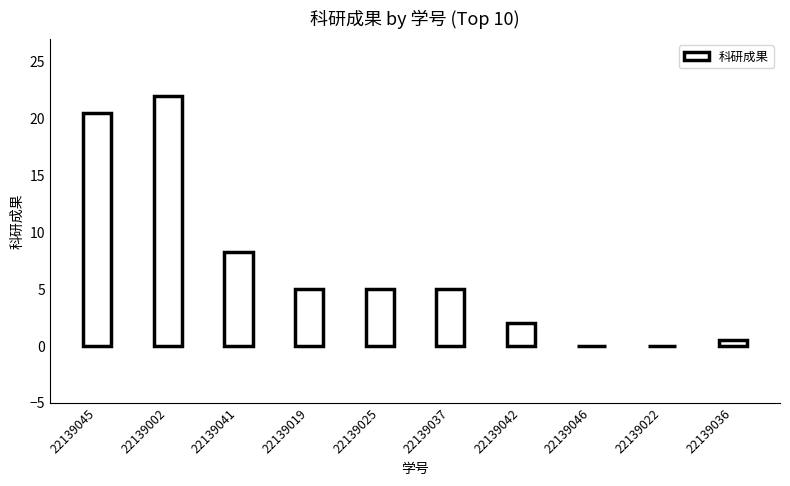

Is it true that the value at 22139019 is 5.0?

True